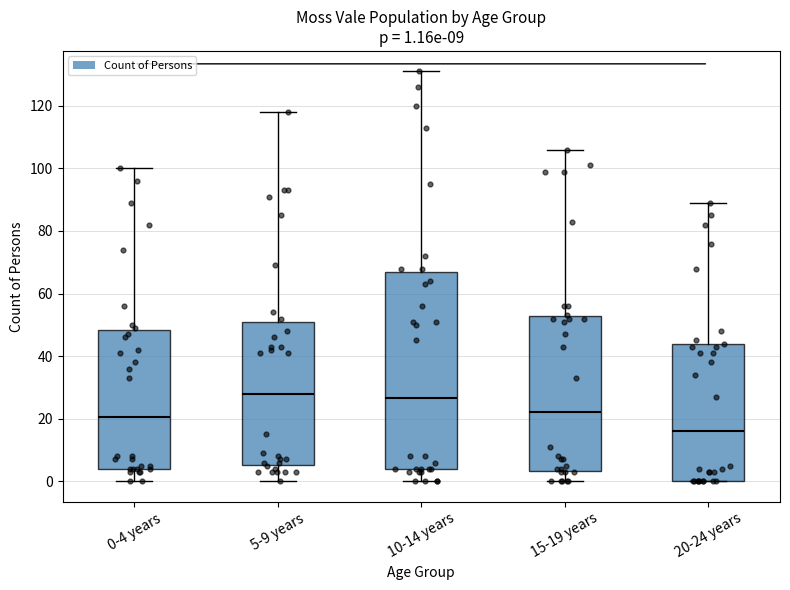

Which box is the tallest, from its lower edge to its upper edge?

10-14 years